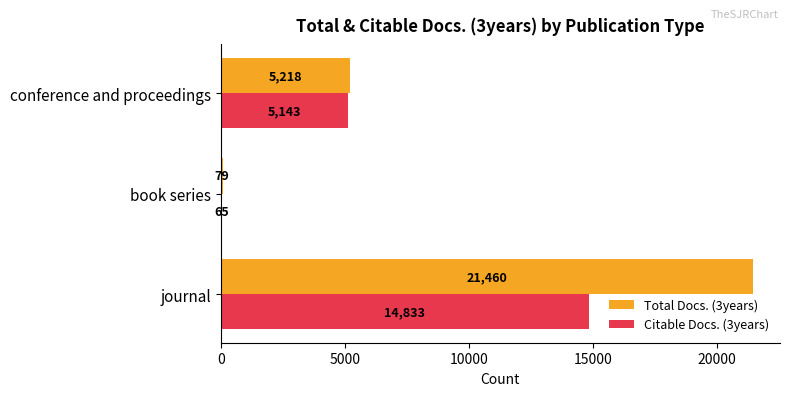

Where is Total Docs. (3years) nearest to the value 10769?

conference and proceedings